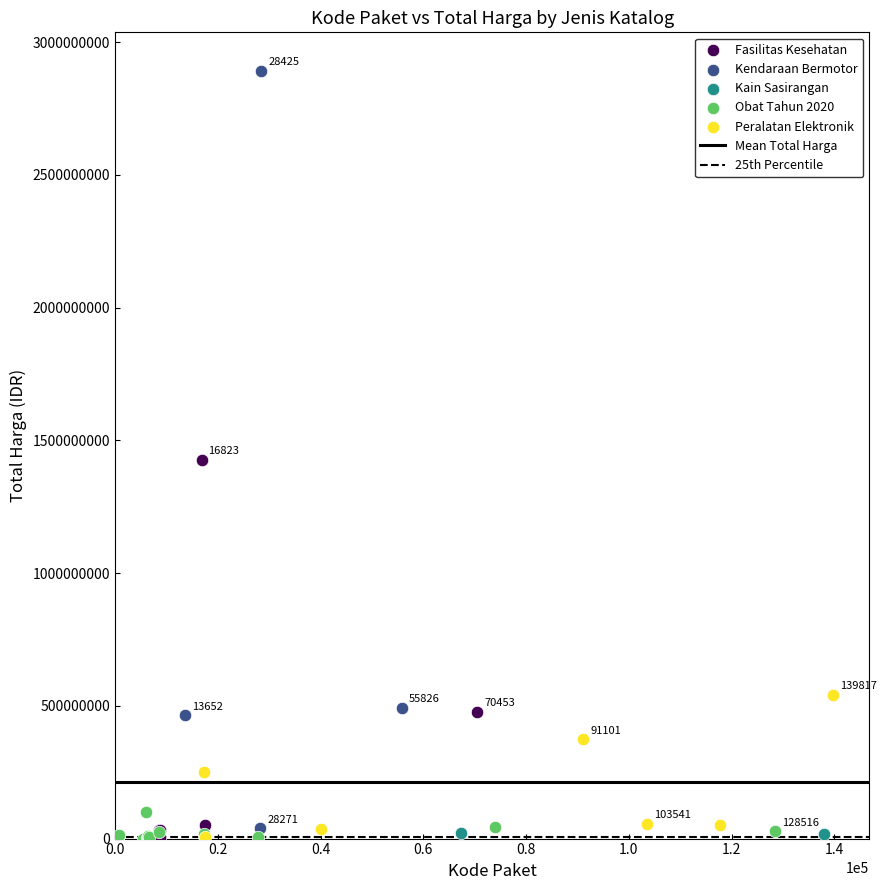

Which series has the largest Y range (max minus min)?

Kendaraan Bermotor